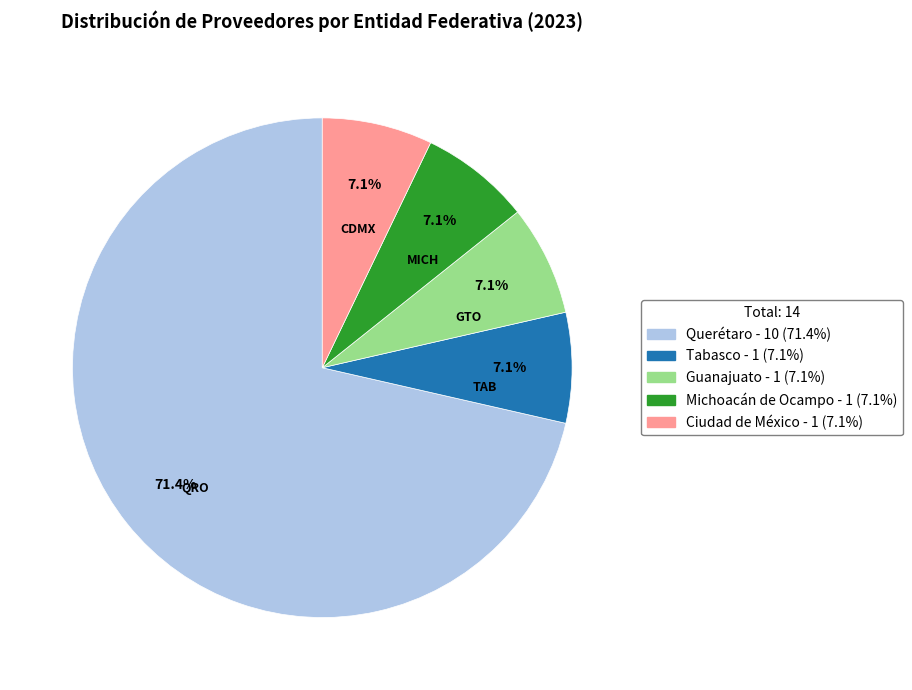

What percentage is NOT represented by Ciudad de México?

92.9%